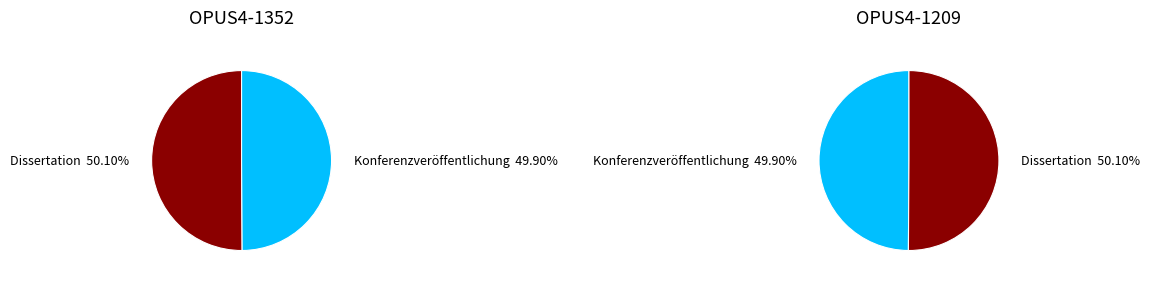

To the nearest percent, what percentage of the pie is 1?

50%